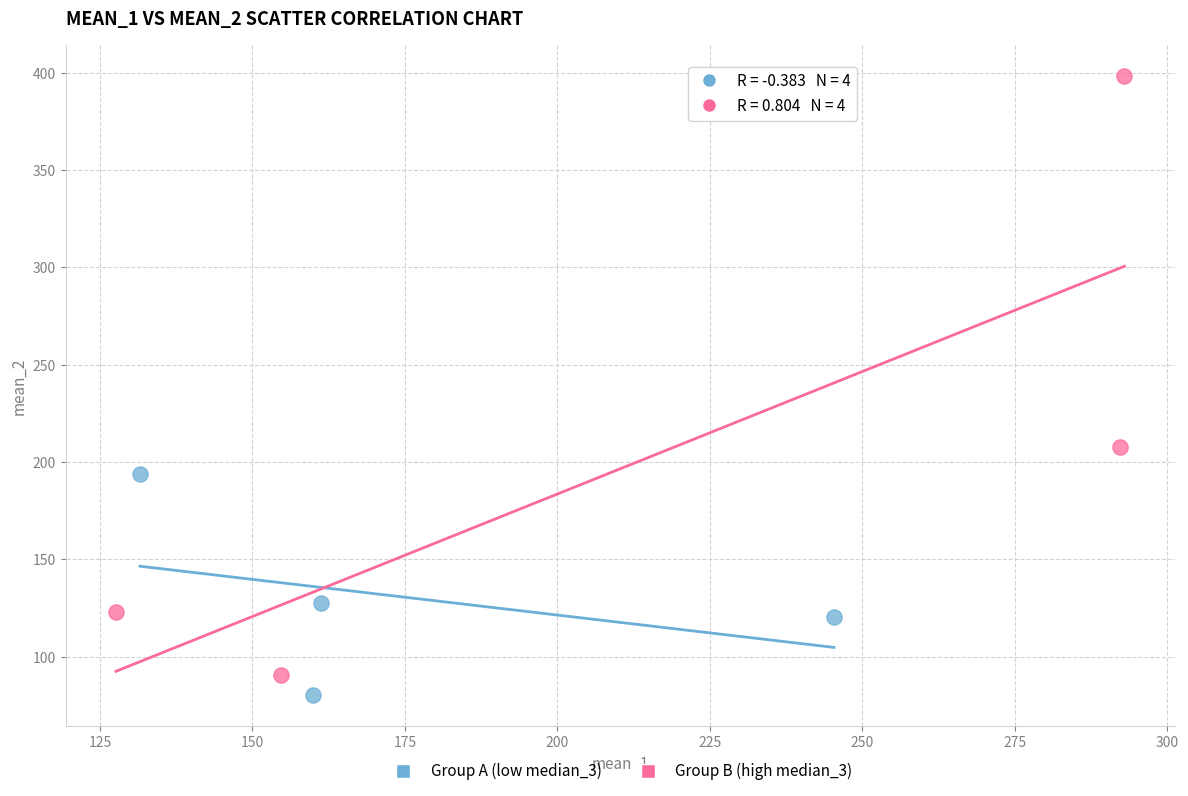

Which series reaches the minimum Y coordinate?

Group A (low median_3)